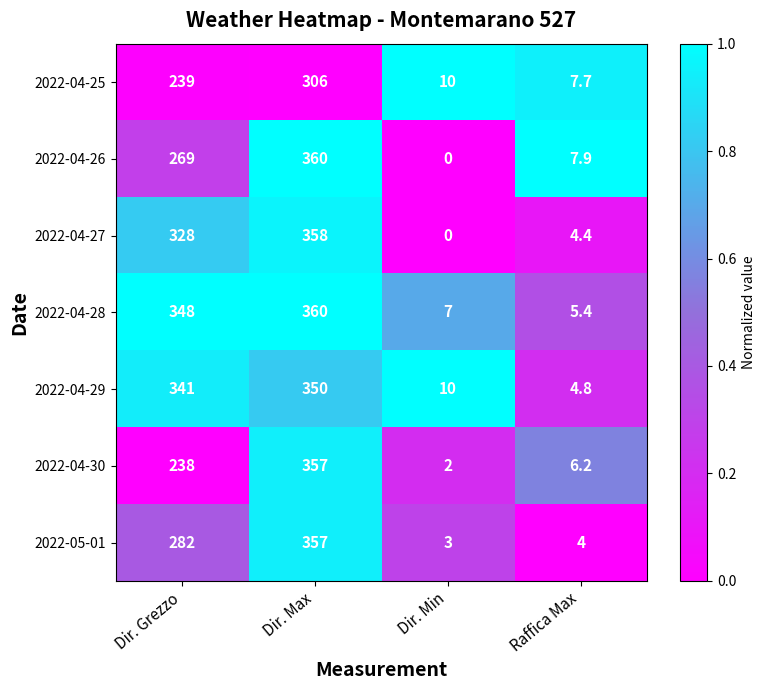

Reading right to left, what are all the values shown in this chart?

2022-04-25: 7.7	10.0	306.0	239.0
2022-04-26: 7.9	0.0	360.0	269.0
2022-04-27: 4.4	0.0	358.0	328.0
2022-04-28: 5.4	7.0	360.0	348.0
2022-04-29: 4.8	10.0	350.0	341.0
2022-04-30: 6.2	2.0	357.0	238.0
2022-05-01: 4.0	3.0	357.0	282.0